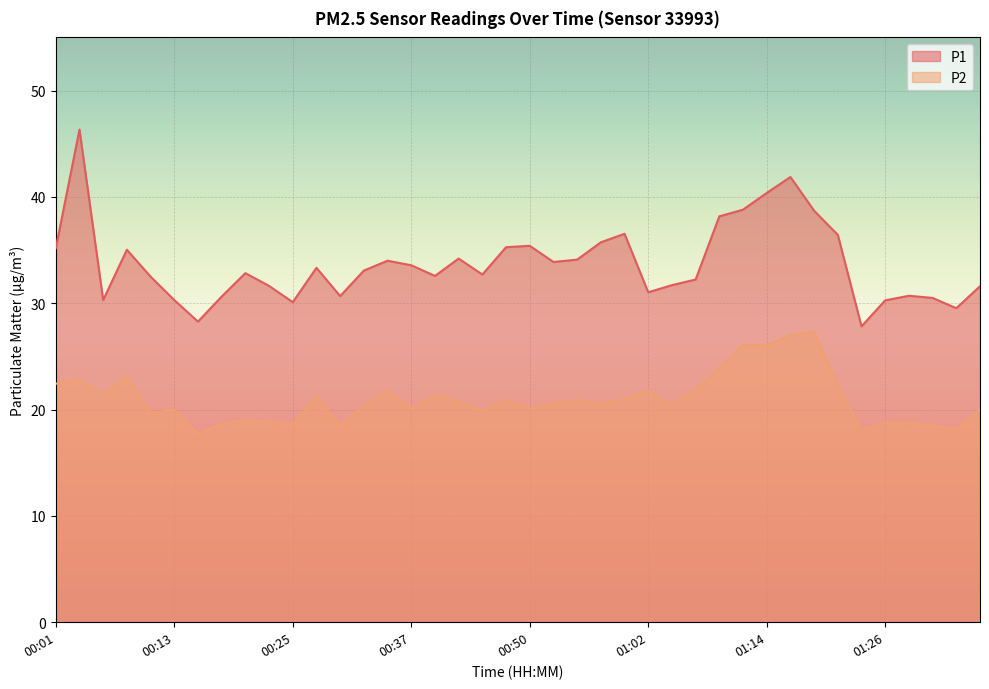

What is the label of the 20th point from the left?

00:47